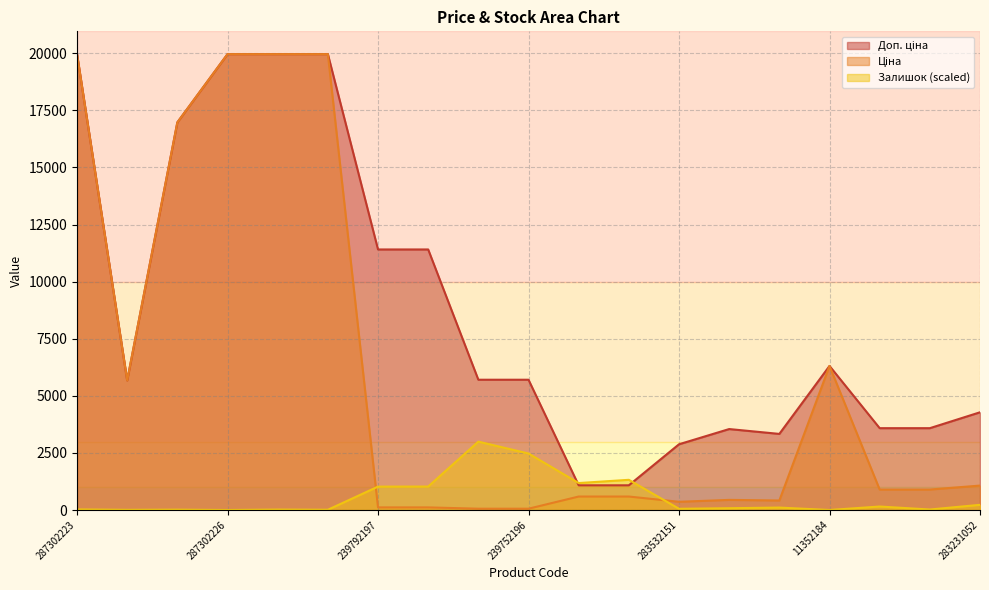

In Залишок, how many points are higher than both neighbors (excluding endpoints)?

6